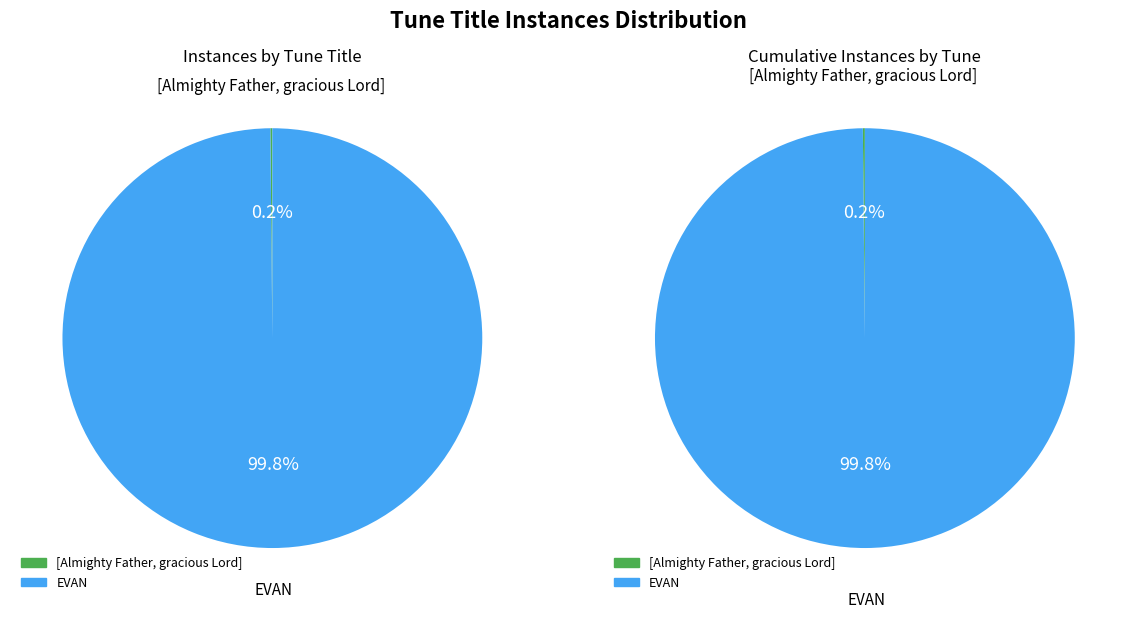

Is [Almighty Father, gracious Lord] the majority of the pie?

No